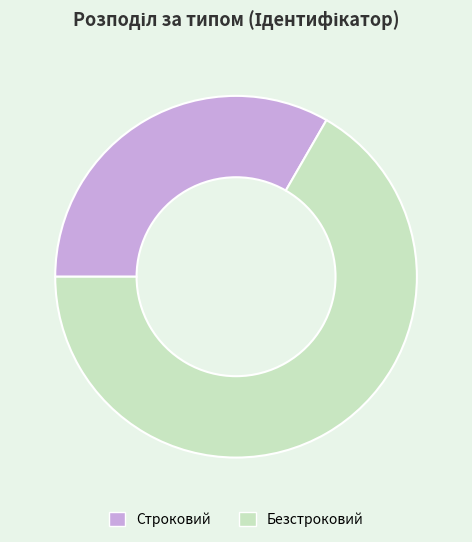

The Строковий slice represents 33% of the pie. True or false?

True